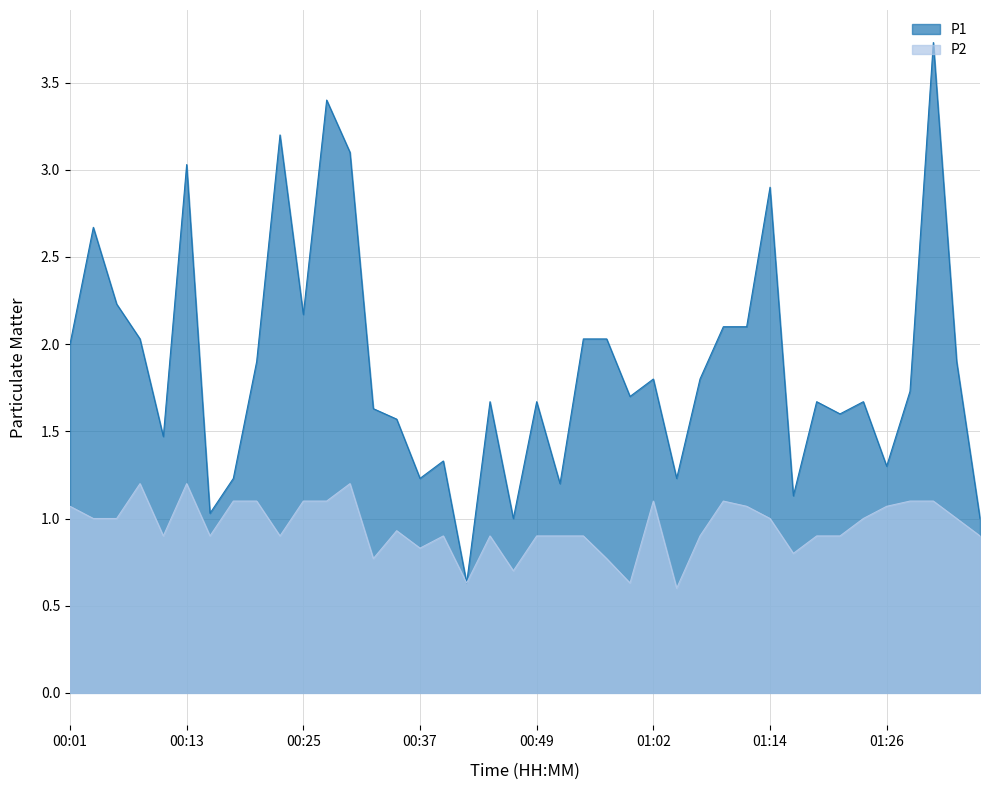

List the series in order of their overall mean, lowest first.

P2, P1